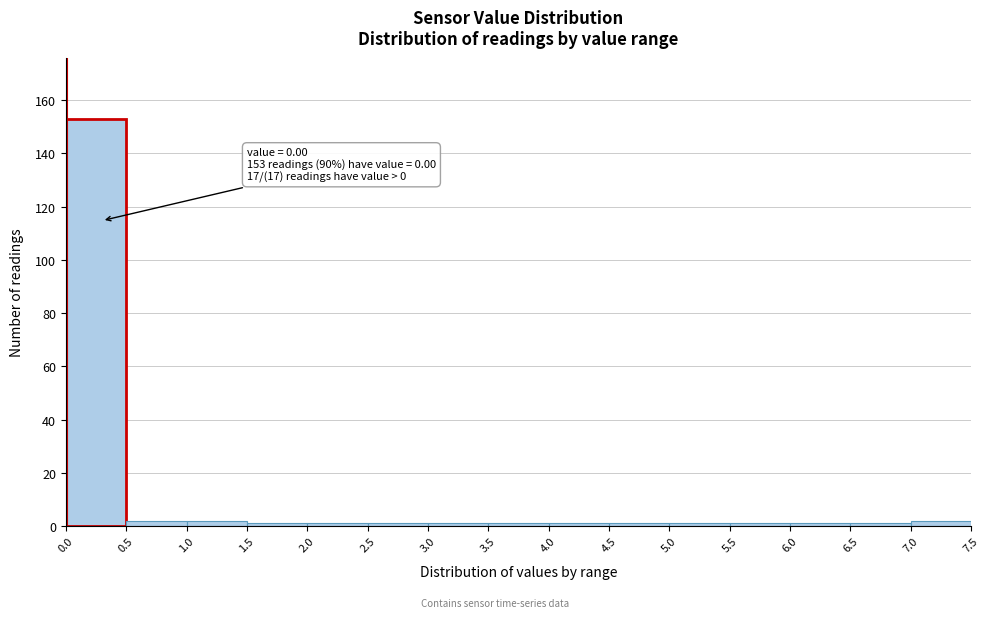

Which range on the x-axis has the tallest bar?

0.0 to 0.5